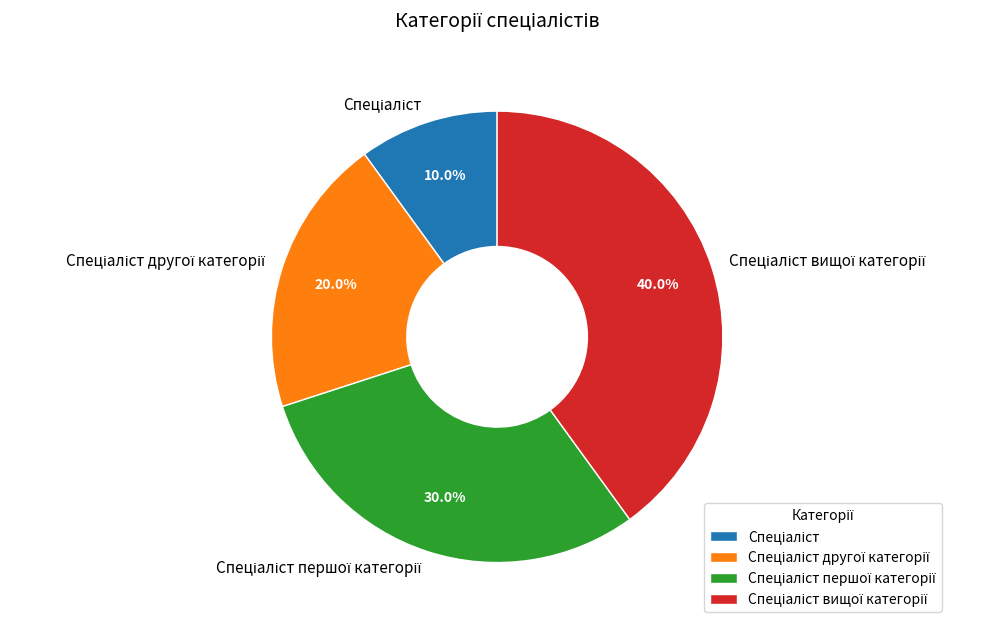

Does any single category account for the majority?

No